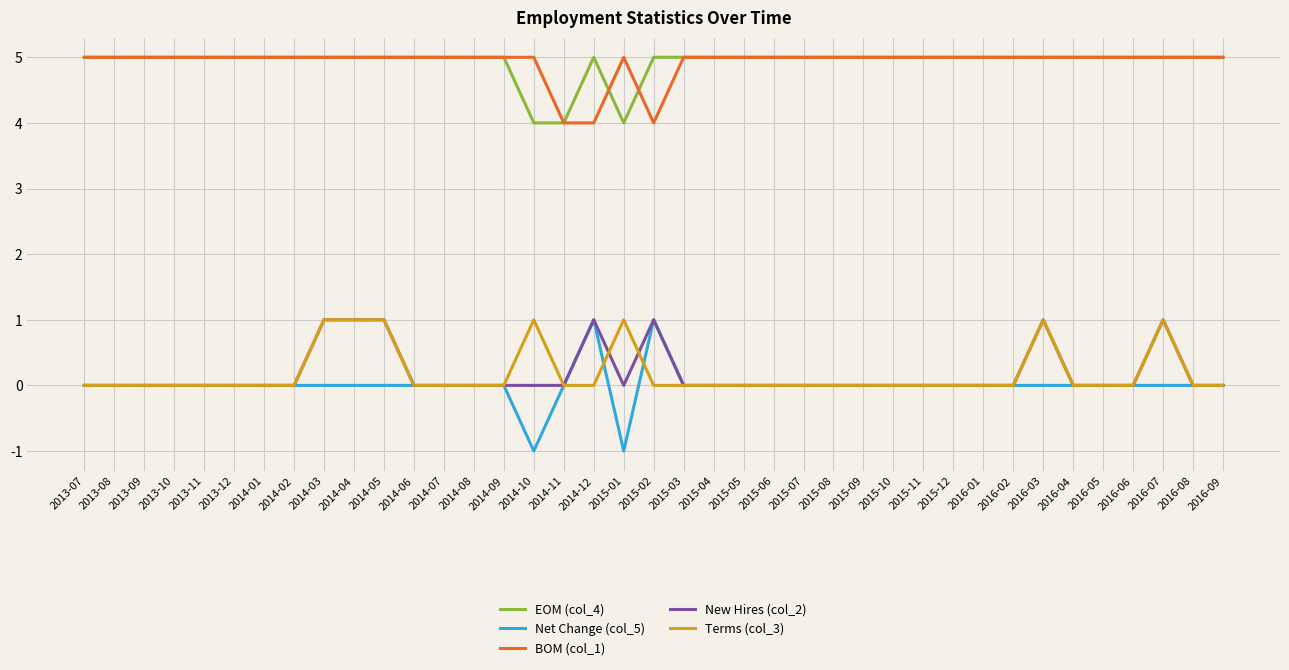

True or false: BOM (col_1) and Net Change (col_5) cross at least once.

False